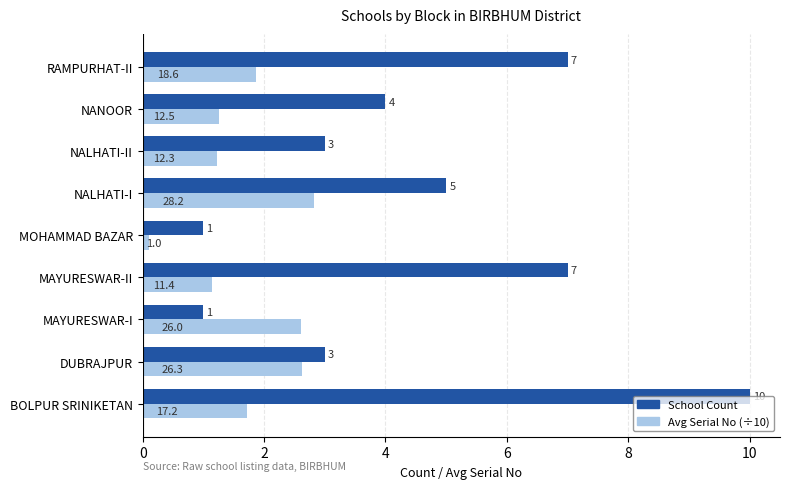

Which series has the widest spread of values?

School Count